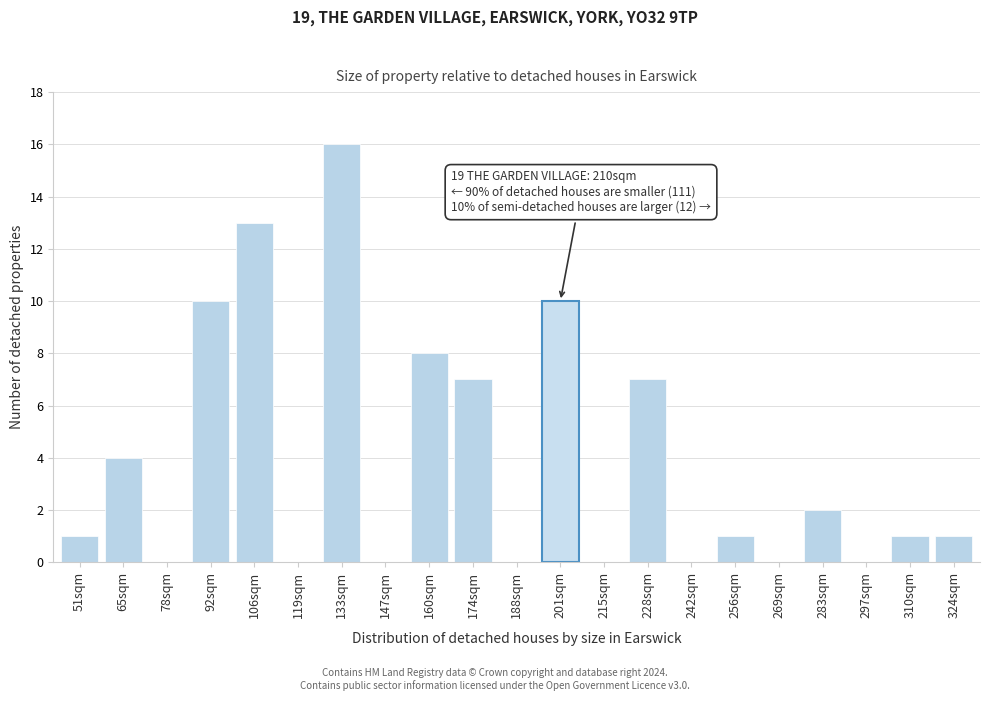

Reading left to right, what are all the values shown in this chart?

51sqm=1	65sqm=4	78sqm=0	92sqm=10	106sqm=13	119sqm=0	133sqm=16	147sqm=0	160sqm=8	174sqm=7	188sqm=0	201sqm=10	215sqm=0	228sqm=7	242sqm=0	256sqm=1	269sqm=0	283sqm=2	297sqm=0	310sqm=1	324sqm=1